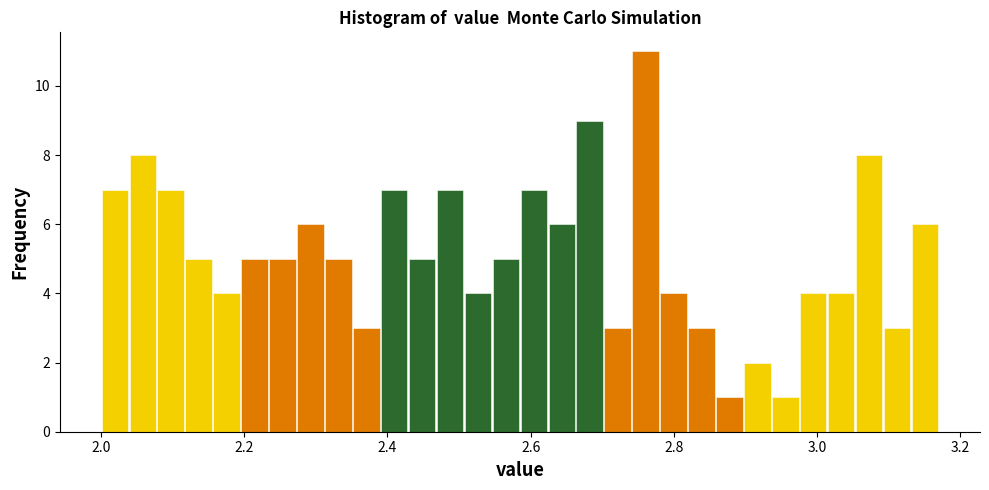

Around what value on the x-axis is the tallest bar? Give the approximate position of its centre, as read against the axis.

2.76